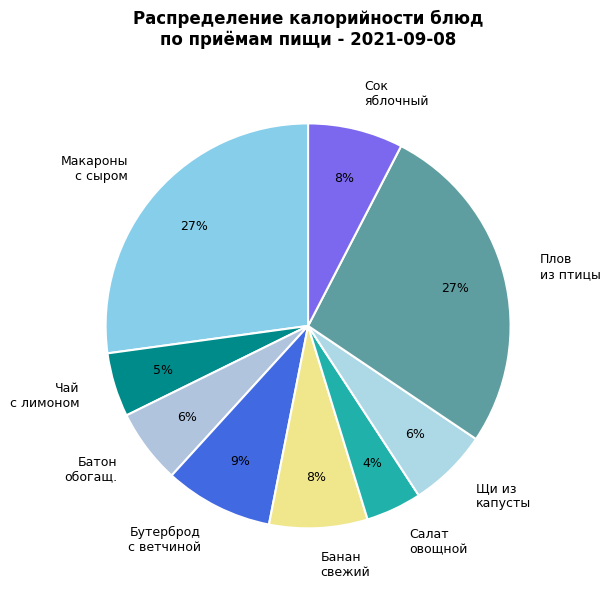

Does Щи из капусты represent more than half of the total?

No